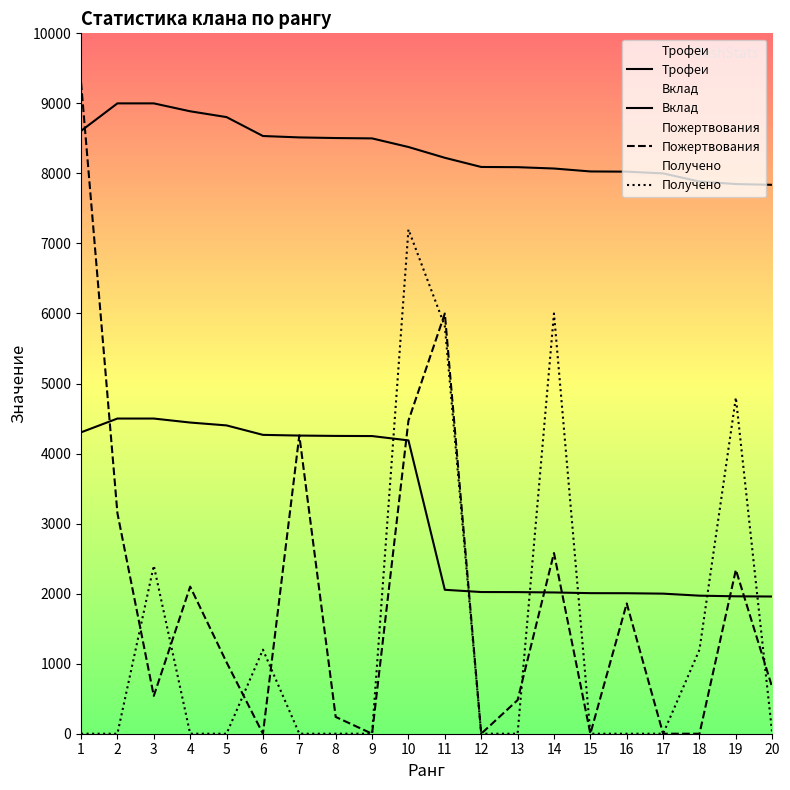

Where do Вклад and Пожертвования first cross each other?

1 and 2